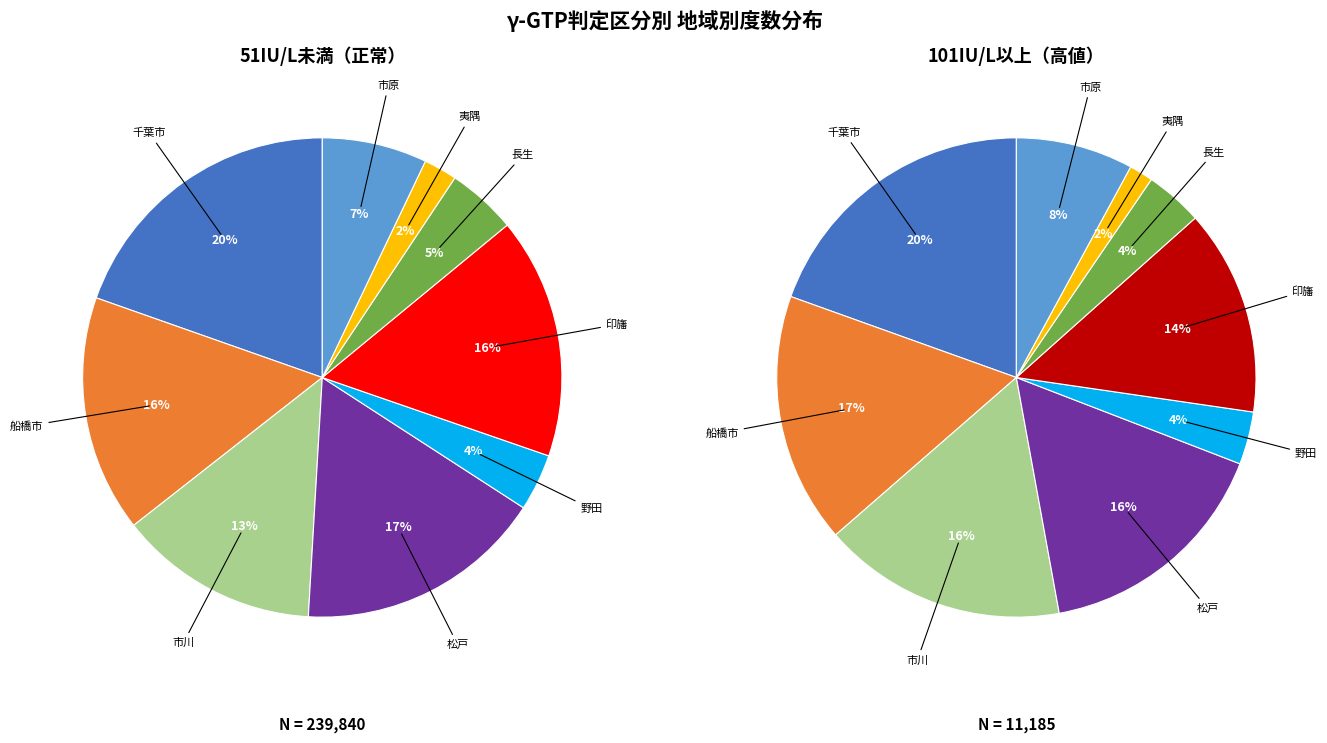

To the nearest percent, what percentage of the pie is 市原?

7%